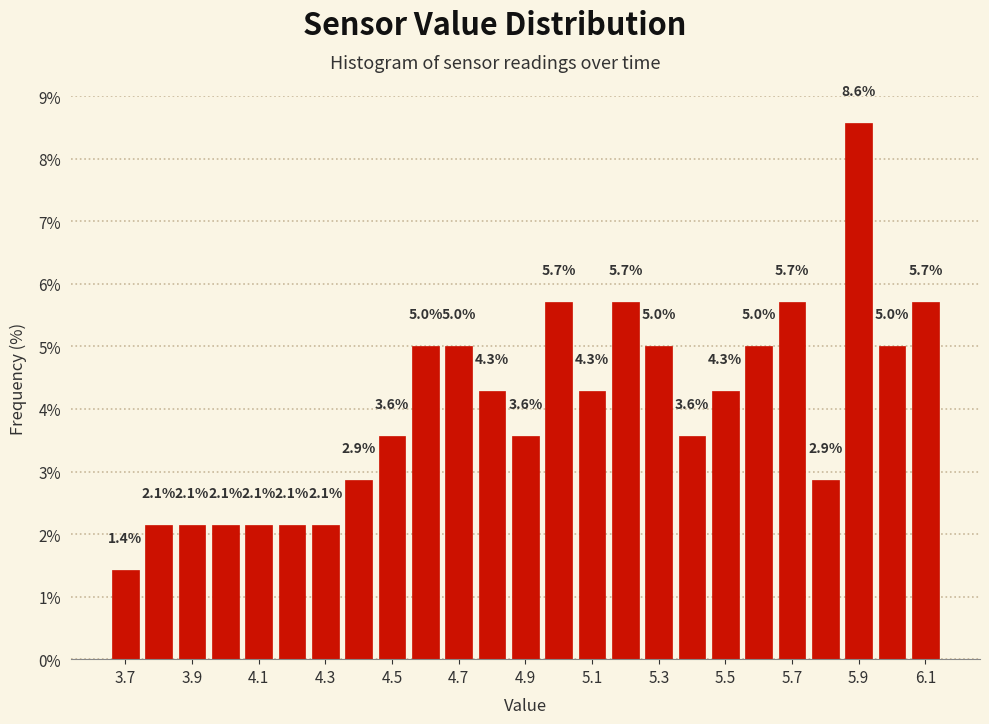

Reading left to right, transcribe this chart: for each bar, give the range it covers on the x-axis and its height. The bar edges are not printed on the chart, so give them approximately, as read against the axis.

3.65 to 3.75: 1.4
3.75 to 3.85: 2.1
3.85 to 3.95: 2.1
3.95 to 4.05: 2.1
4.05 to 4.15: 2.1
4.15 to 4.25: 2.1
4.25 to 4.35: 2.1
4.35 to 4.45: 2.9
4.45 to 4.55: 3.6
4.55 to 4.65: 5.0
4.65 to 4.75: 5.0
4.75 to 4.85: 4.3
4.85 to 4.95: 3.6
4.95 to 5.05: 5.7
5.05 to 5.15: 4.3
5.15 to 5.25: 5.7
5.25 to 5.35: 5.0
5.35 to 5.45: 3.6
5.45 to 5.55: 4.3
5.55 to 5.65: 5.0
5.65 to 5.75: 5.7
5.75 to 5.85: 2.9
5.85 to 5.95: 8.6
5.95 to 6.05: 5.0
6.05 to 6.15: 5.7